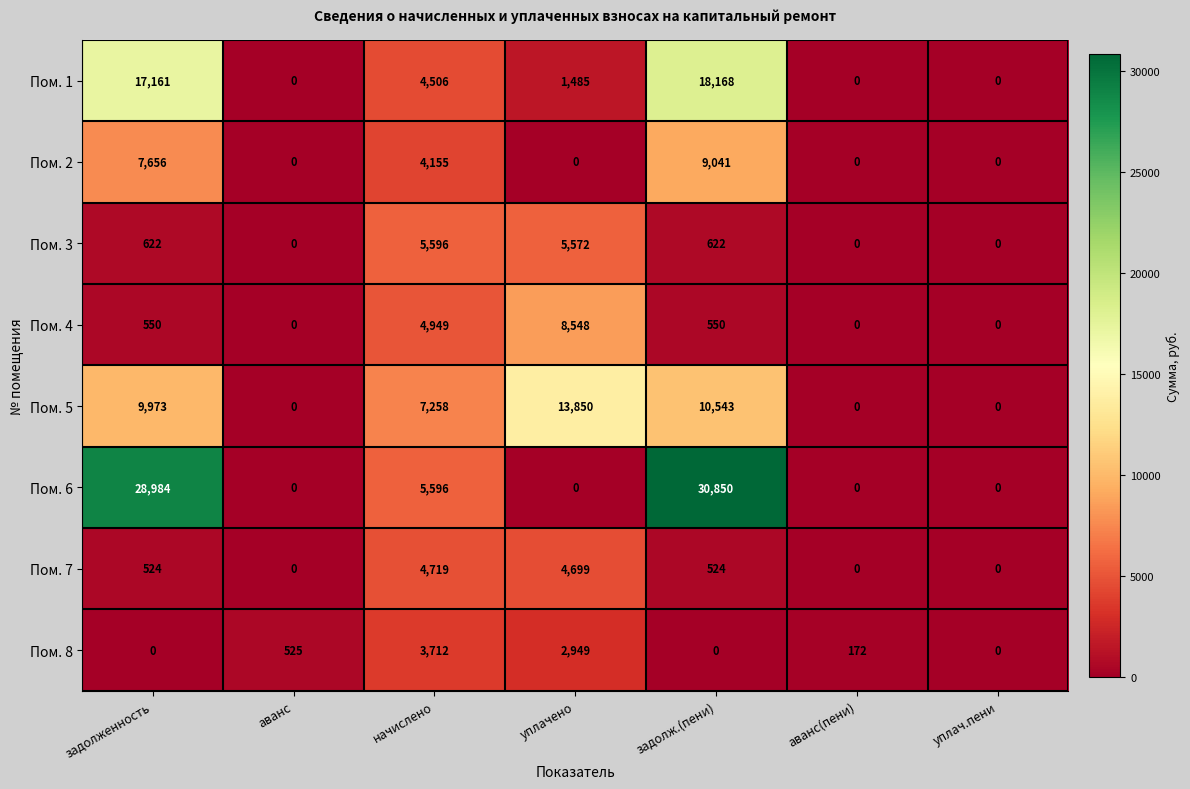

What is the difference between the second highest and minimum values in the Пом. 5 series?

10543